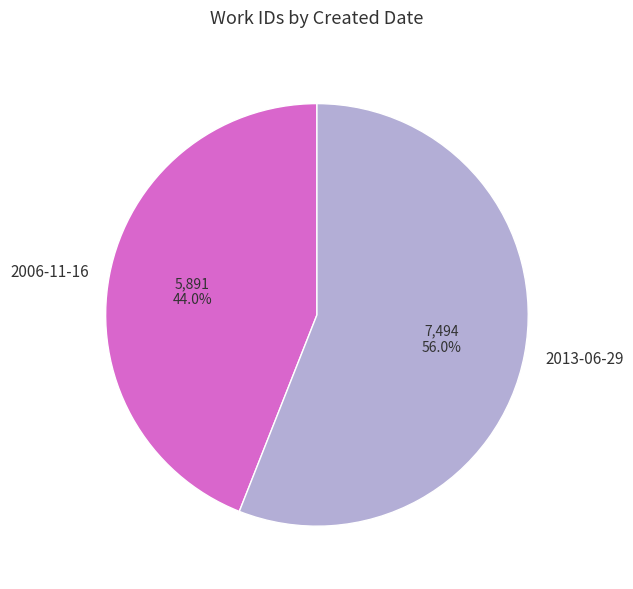

Approximately how many times larger is the value at 2013-06-29 compared to 2006-11-16?

1.3